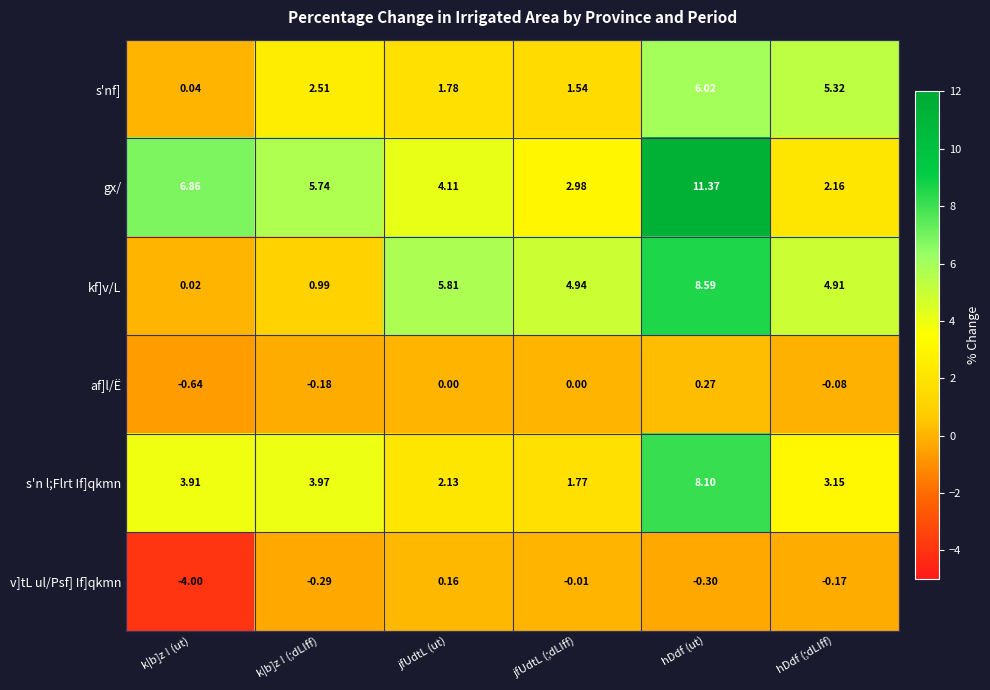

Where does the s'n l;Flrt If]qkmn series first go above 3?

k|b]z ! (ut)